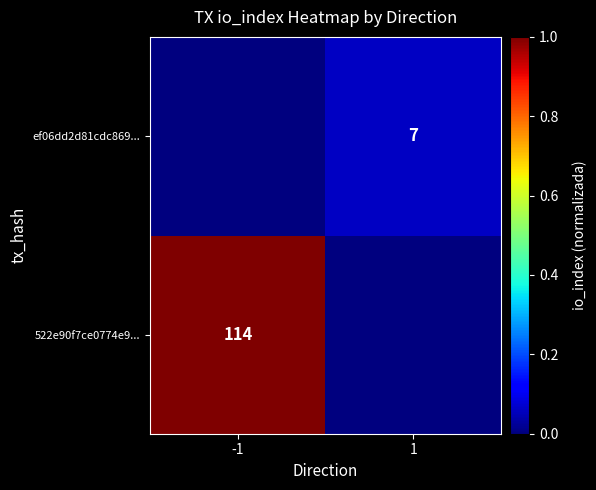

Is the value of 522e90f7ce0774e9... at -1 greater than the value of ef06dd2d81cdc869... at 1?

Yes